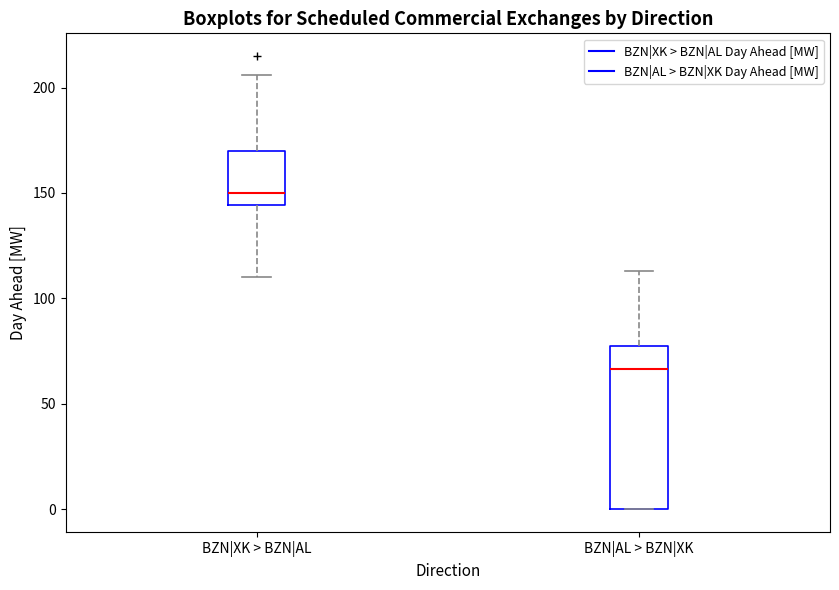

Where is the upper edge of the box for BZN|XK > BZN|AL on the y-axis? The values are not printed on the chart, so give them approximately, as read against the axis.

170